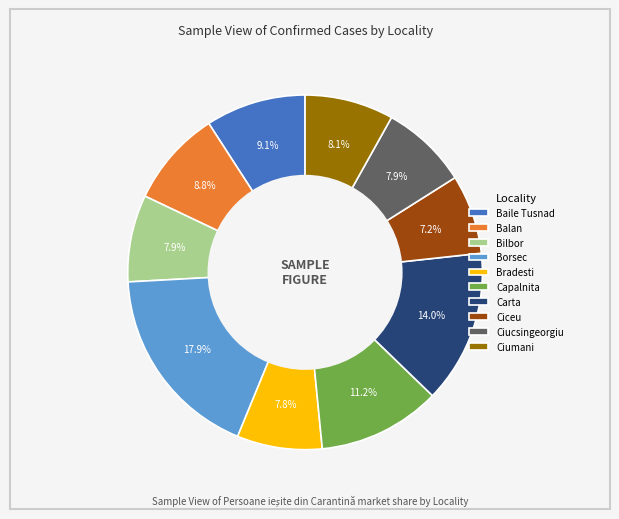

To the nearest percent, what percentage of the pie is Capalnita?

11%